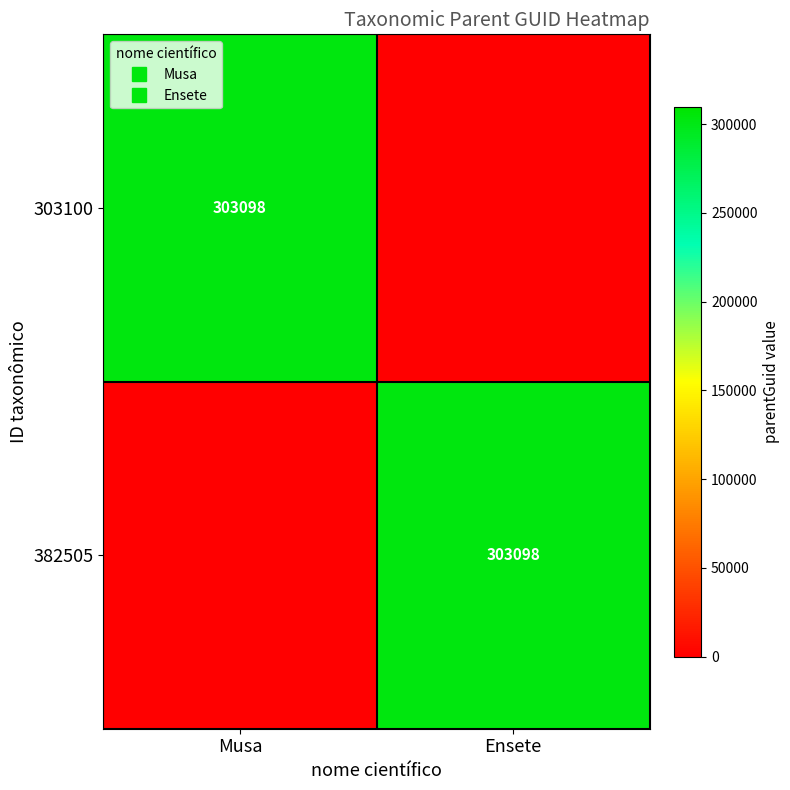

What is the difference between the highest and lowest values at Musa?

303098